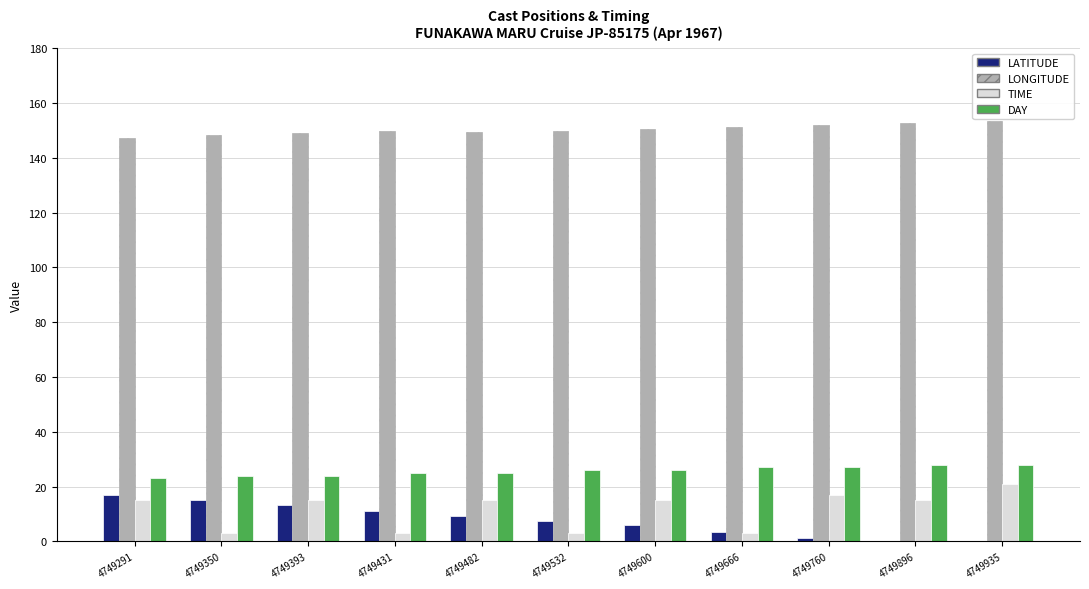

What is the sum of all LONGITUDE values?

1652.9